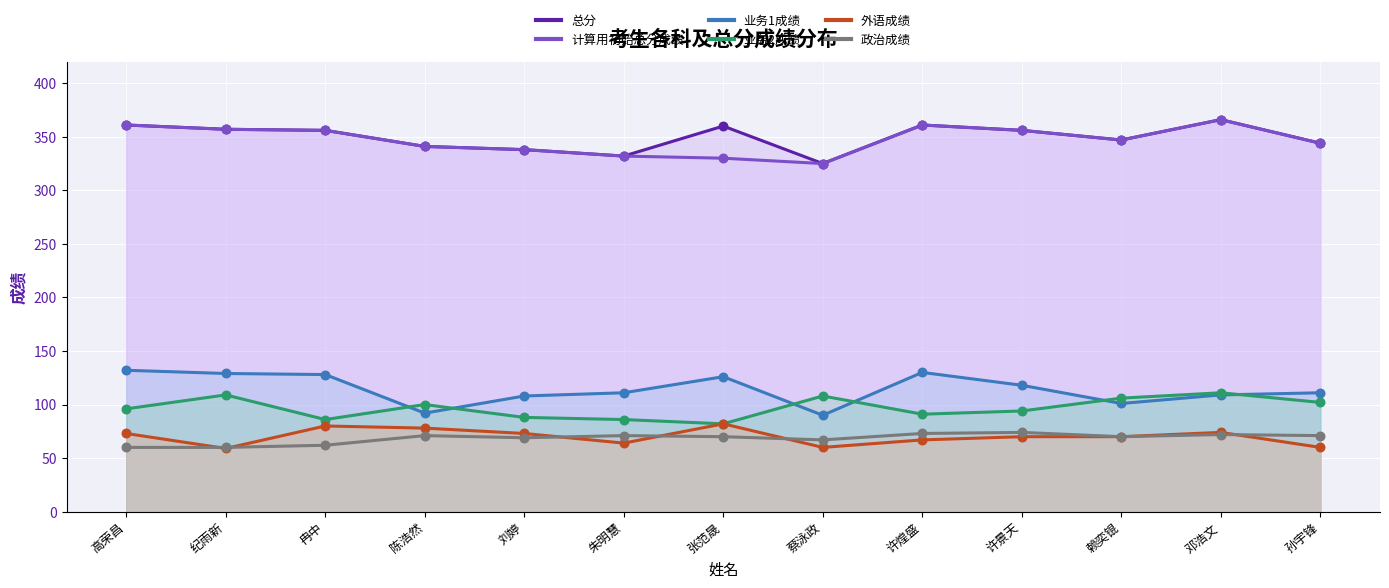

Which series contains the highest Y value?

总分